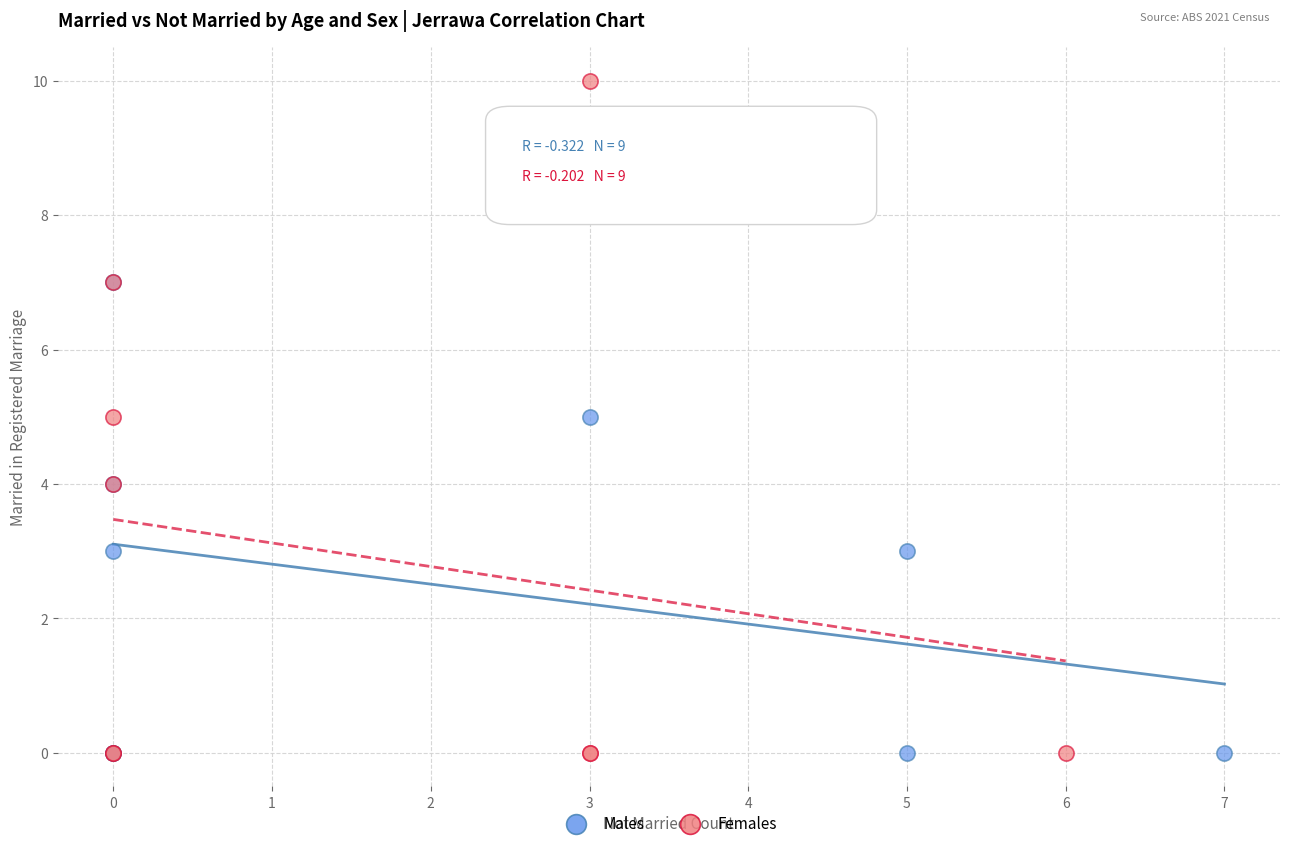

Which series has the largest Y range (max minus min)?

Females